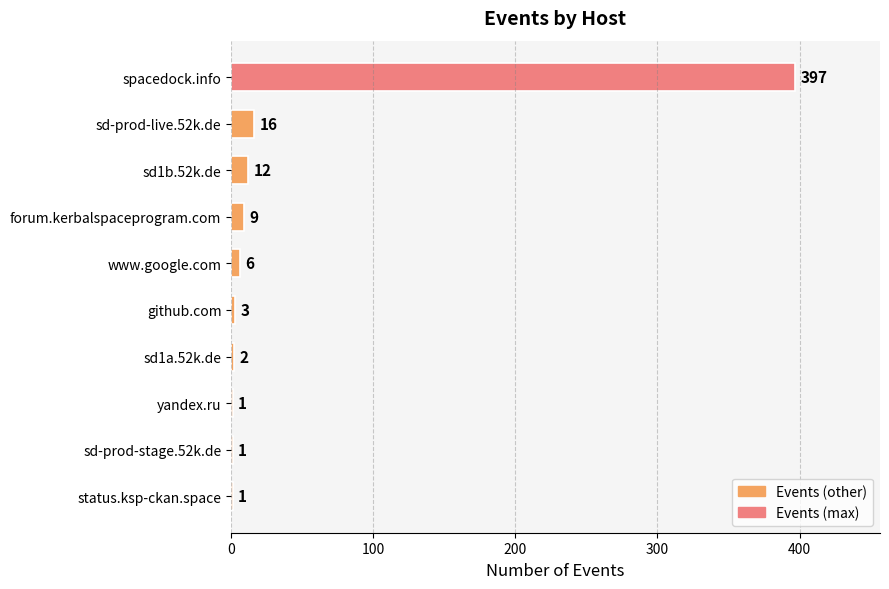

What is the sum of all values?

448